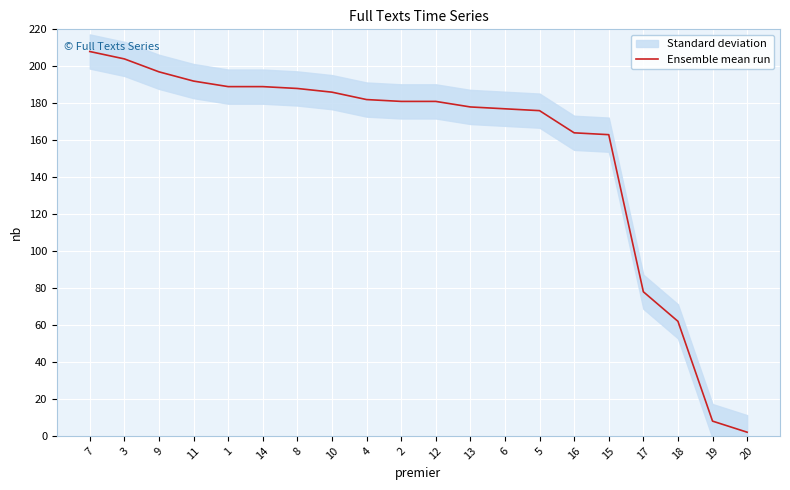

What is the change in value from 9 to 2?

-16